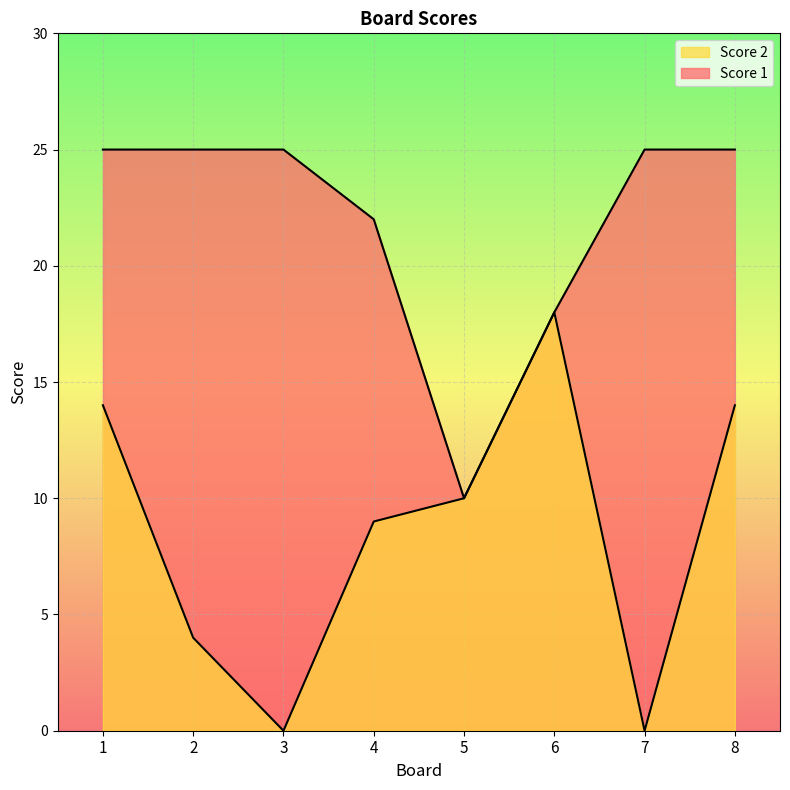

Rank the series by their average value, from highest to lowest.

Score 1, Score 2